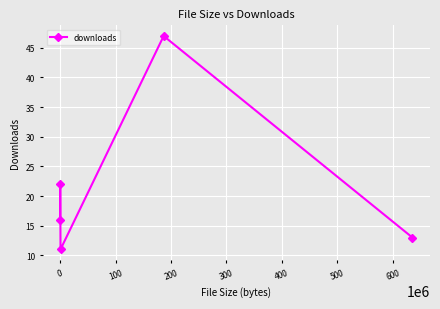

Does the chart display data point markers on the line(s)?

Yes